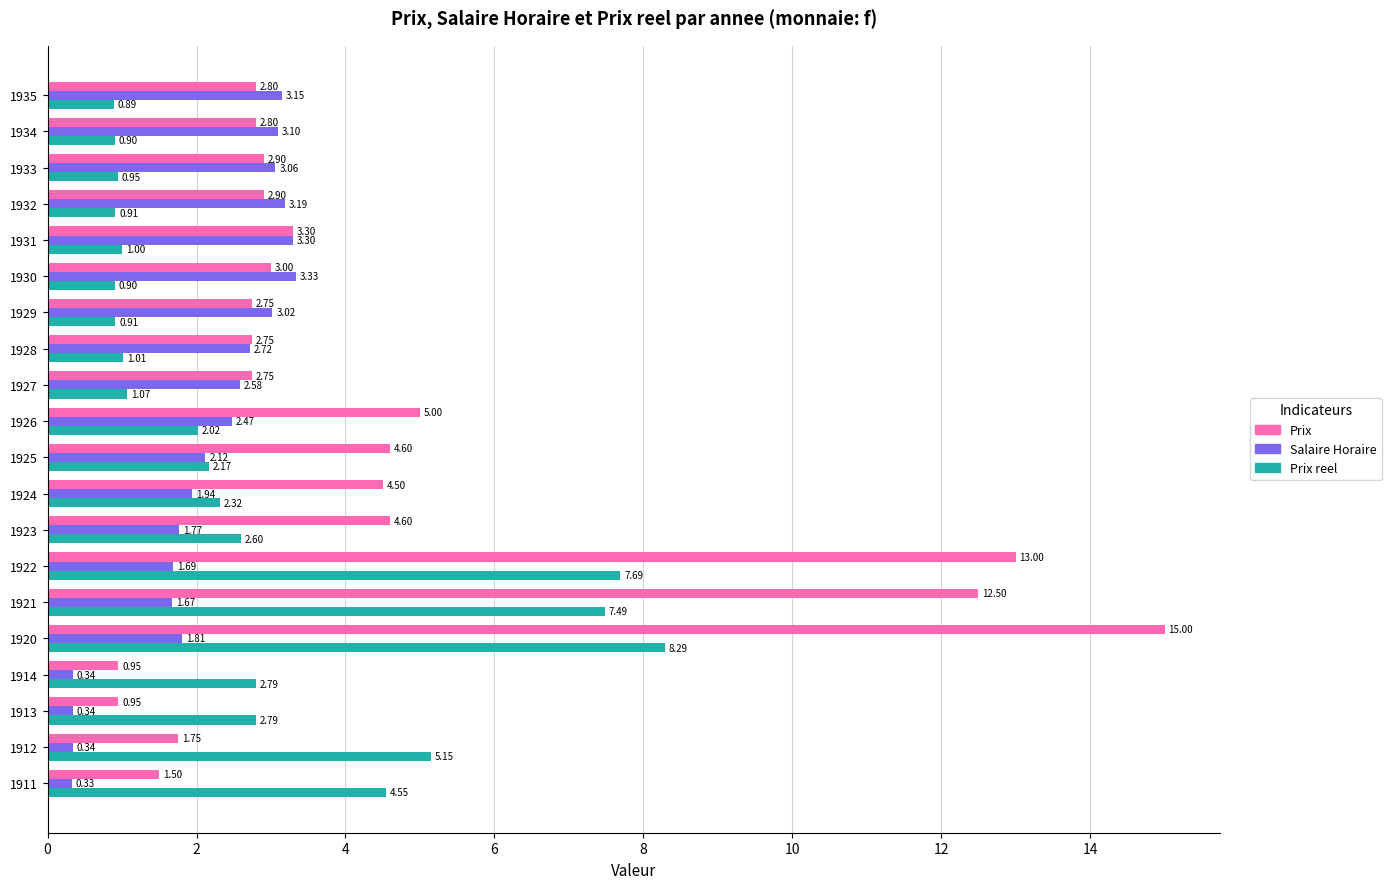

What is the difference between the Prix values at 1924 and 1932?

1.6